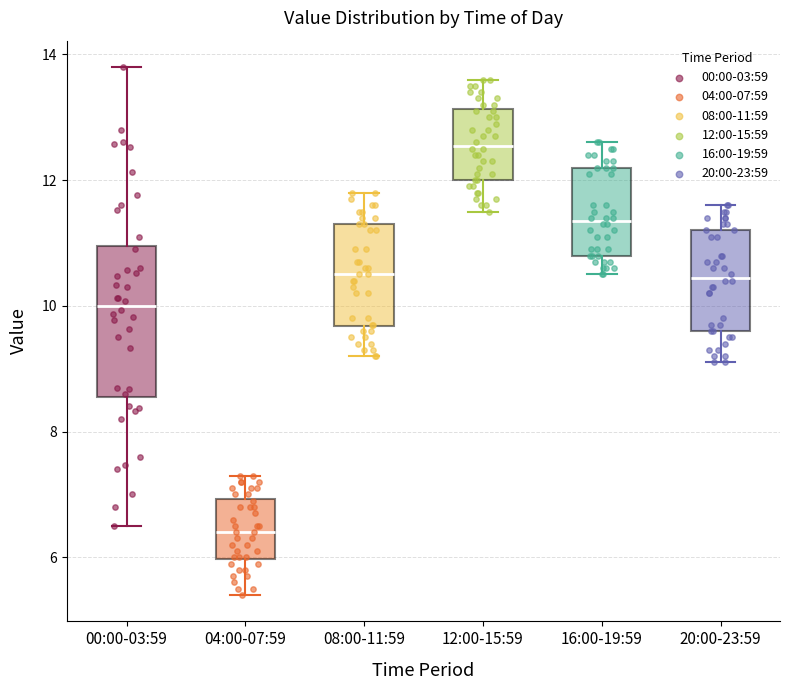

Reading left to right, transcribe this box plot: for each box, give where its median line is, the range the box spans, and where its two whiskers end, as read against the y-axis. The values are not printed on the chart, so give them approximately, as read against the axis.

00:00-03:59: median 10.0, box 8.6 to 11.0, whiskers 6.6 to 13.8
04:00-07:59: median 6.4, box 6.0 to 7.0, whiskers 5.4 to 7.4
08:00-11:59: median 10.6, box 9.6 to 11.4, whiskers 9.2 to 11.8
12:00-15:59: median 12.6, box 12.0 to 13.2, whiskers 11.6 to 13.6
16:00-19:59: median 11.4, box 10.8 to 12.2, whiskers 10.6 to 12.6
20:00-23:59: median 10.4, box 9.6 to 11.2, whiskers 9.2 to 11.6